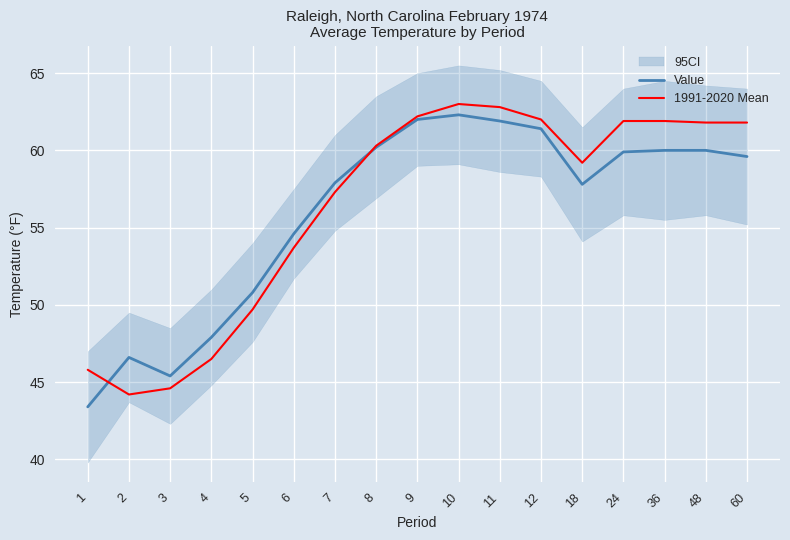

Which series has the largest total across all categories?

1991-2020 Mean